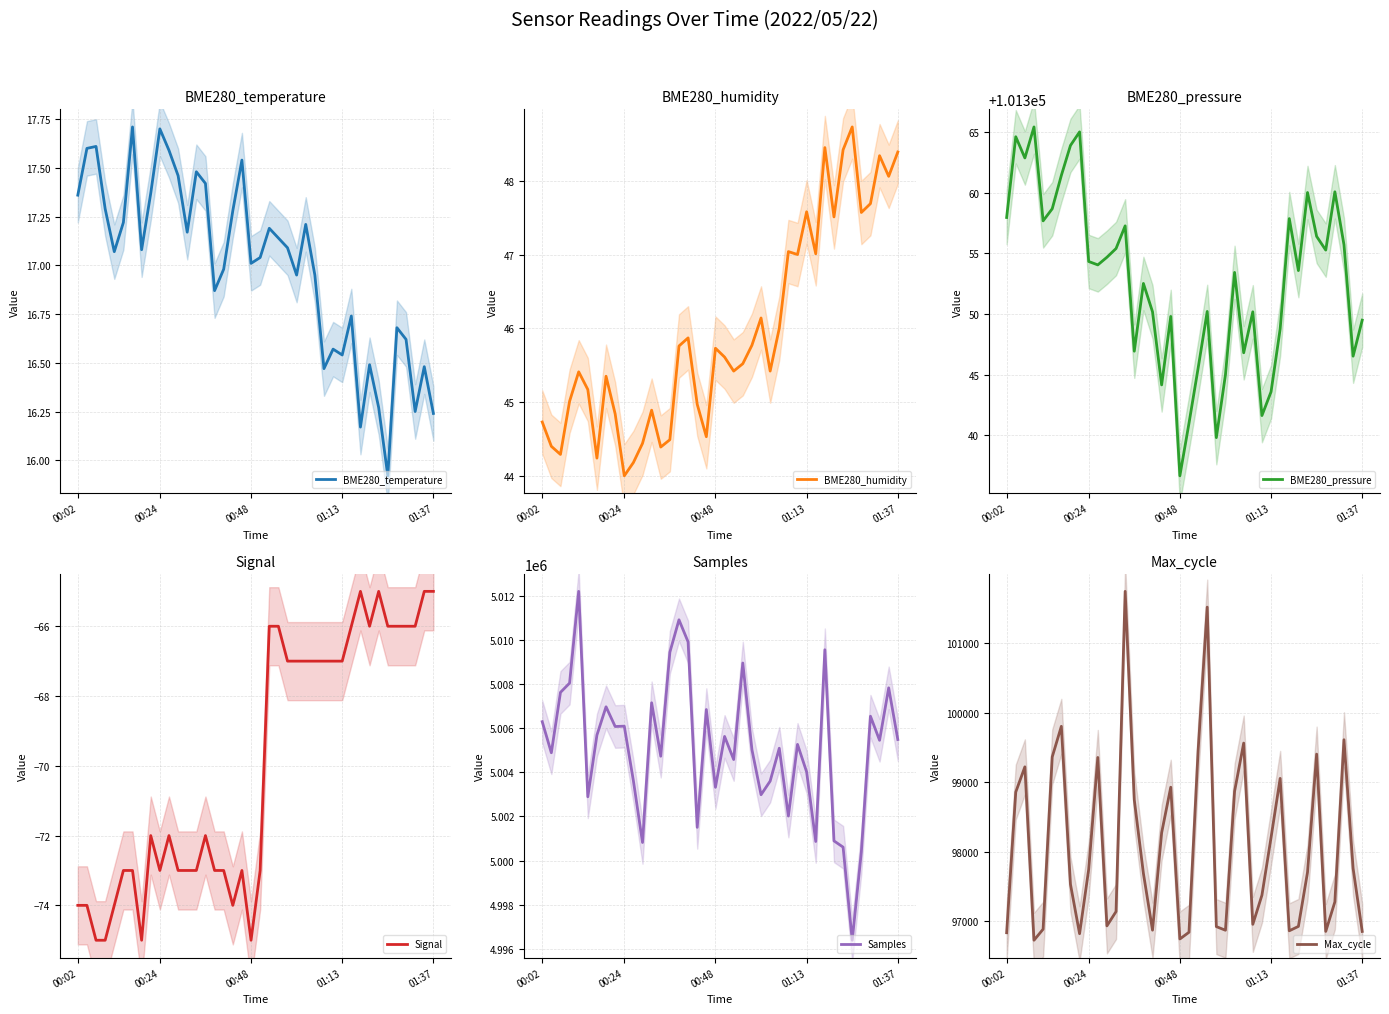

Which series has the largest total across all categories?

Samples